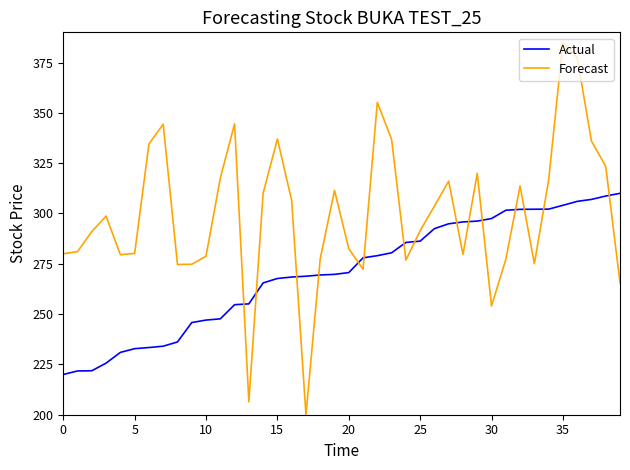

Which series has the largest range (max minus min)?

Forecast